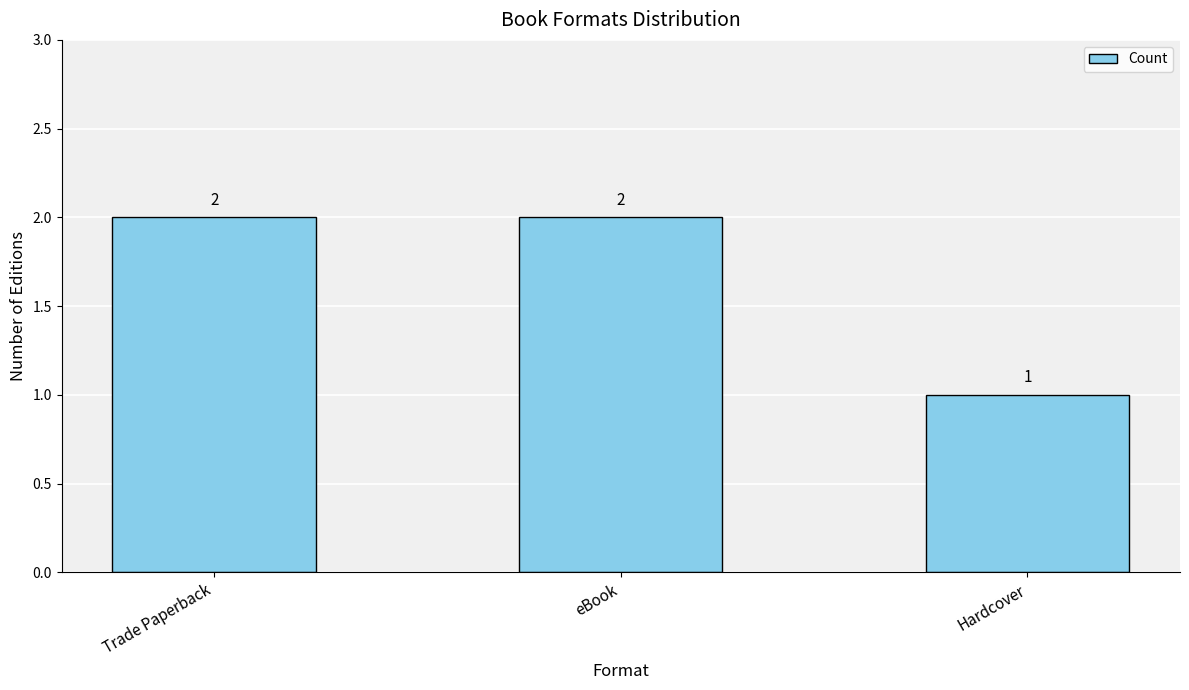

The value at Trade Paperback is 3. True or false?

False